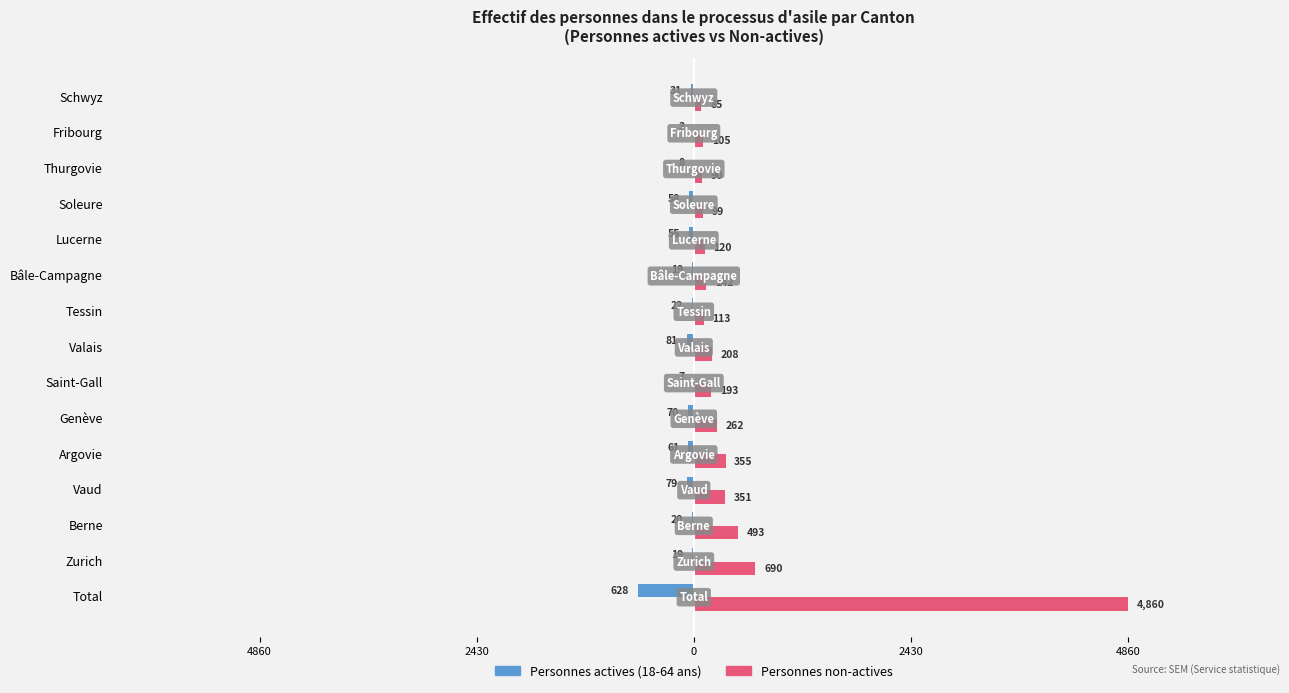

What are all the series names shown in the legend?

Personnes actives (18-64 ans), Personnes non-actives